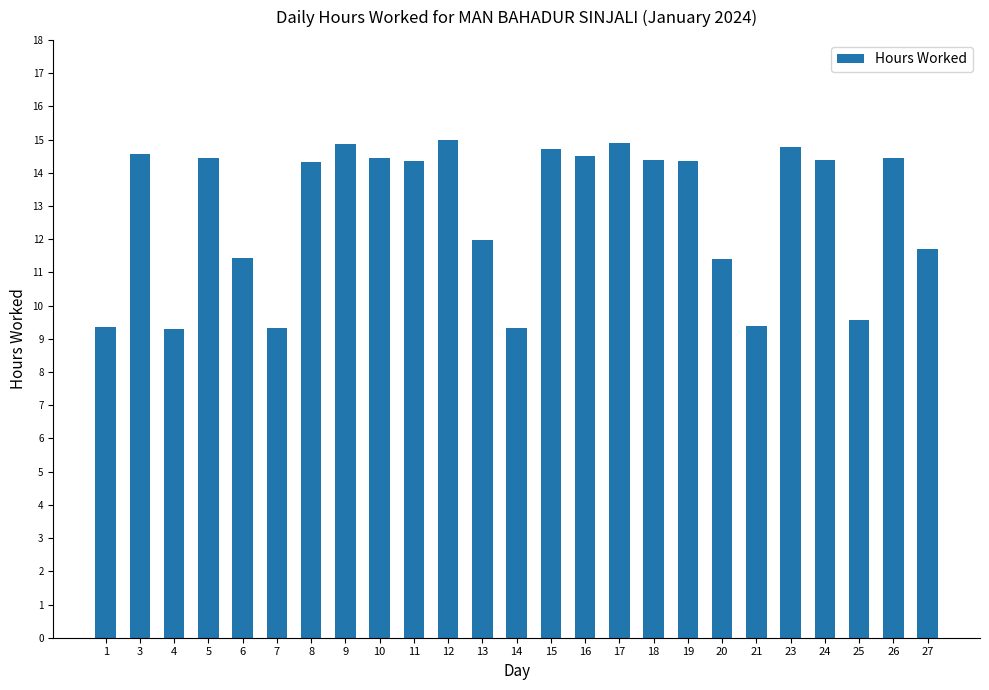

At which label does the data first exceed 14?

3